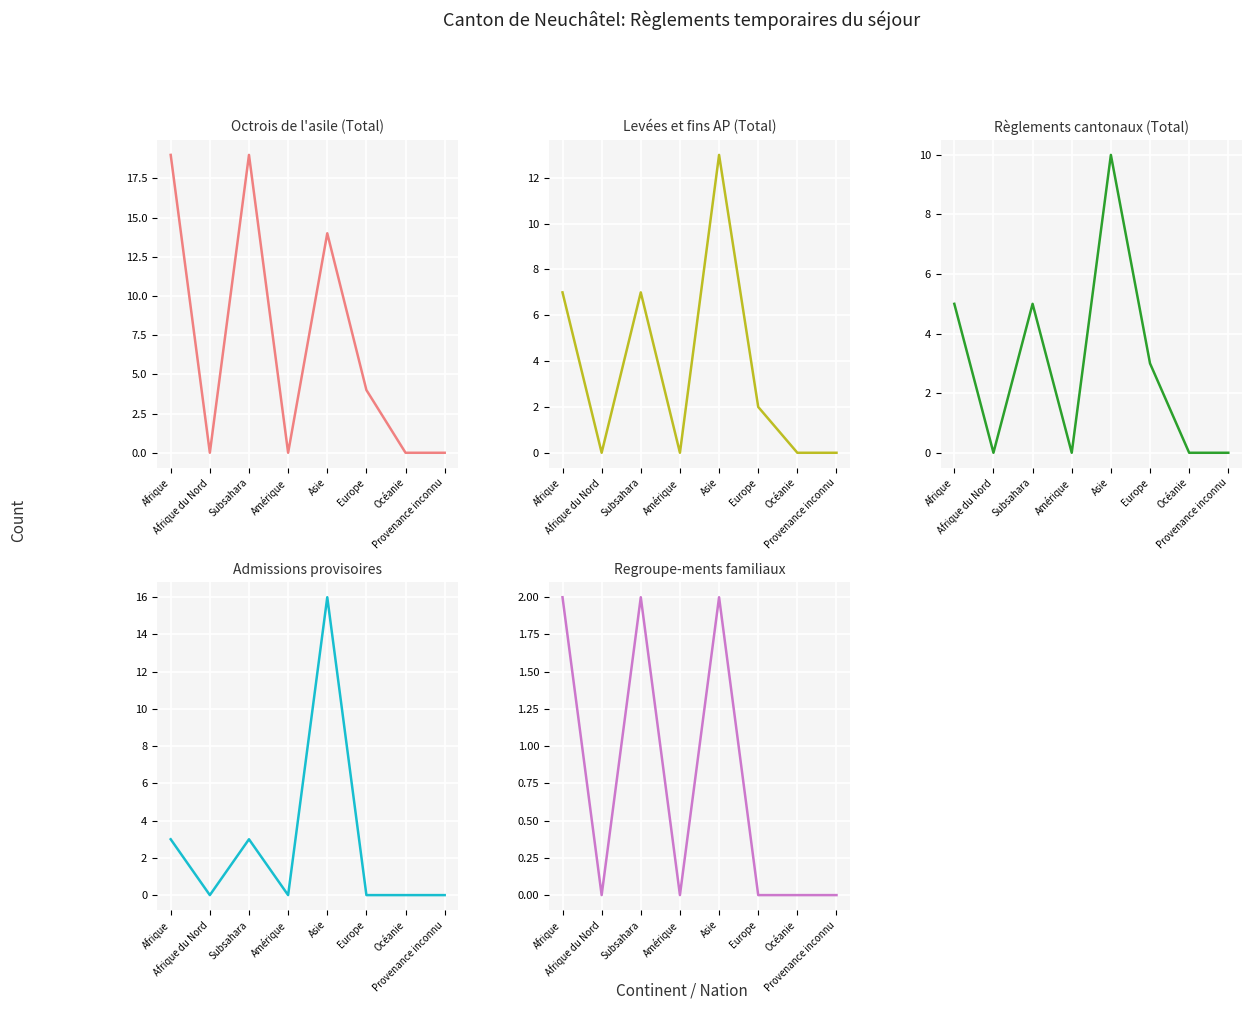

True or false: Règlements cantonaux (Total) has a value of 5 at Subsahara.

True